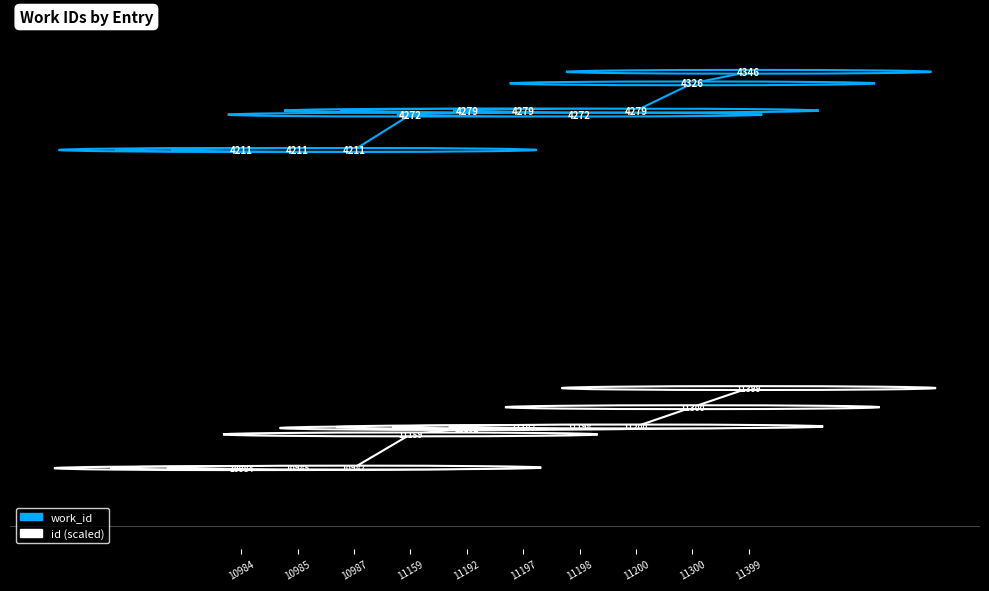

Which series has the largest range (max minus min)?

id (scaled)